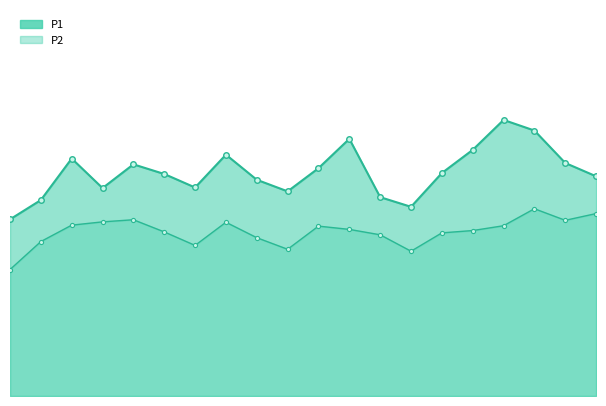

Is it true that P1 equals 19.2 at 07:25?

False